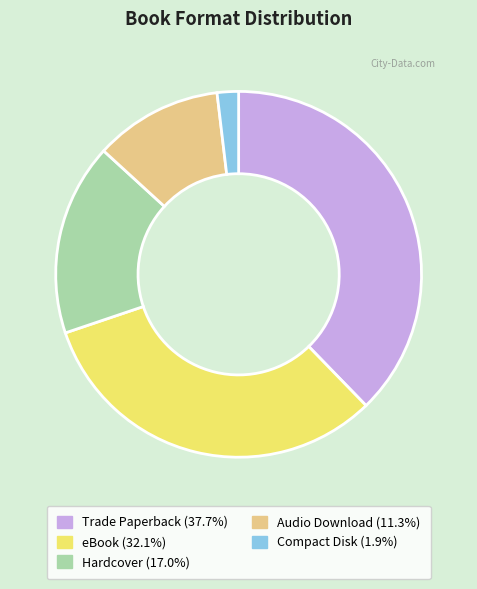

Is there any slice that represents more than half of the pie?

No